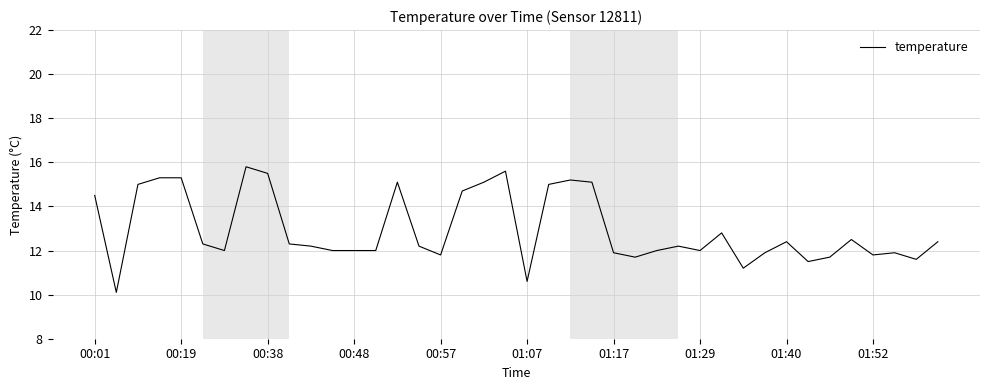

What is the maximum value shown in the chart?

15.8